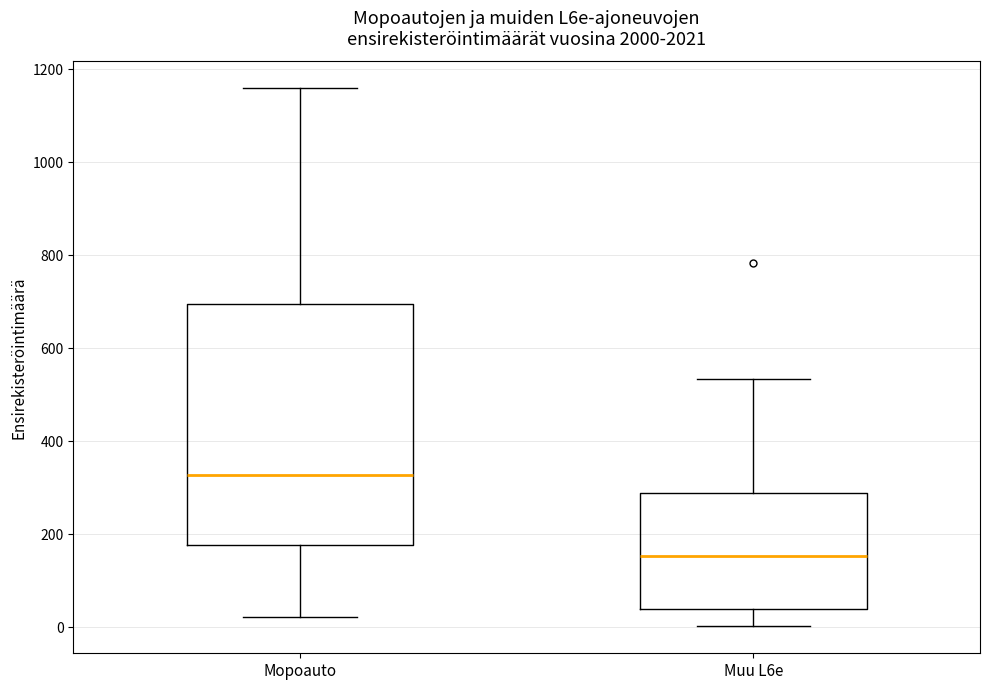

Which box's median line is the lowest?

Muu L6e